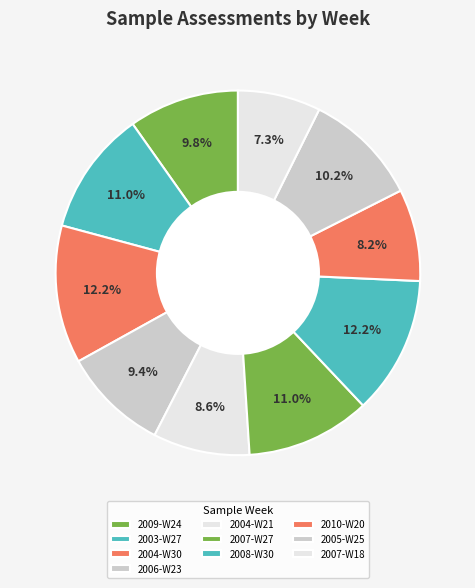

Is there a majority slice in this chart?

No